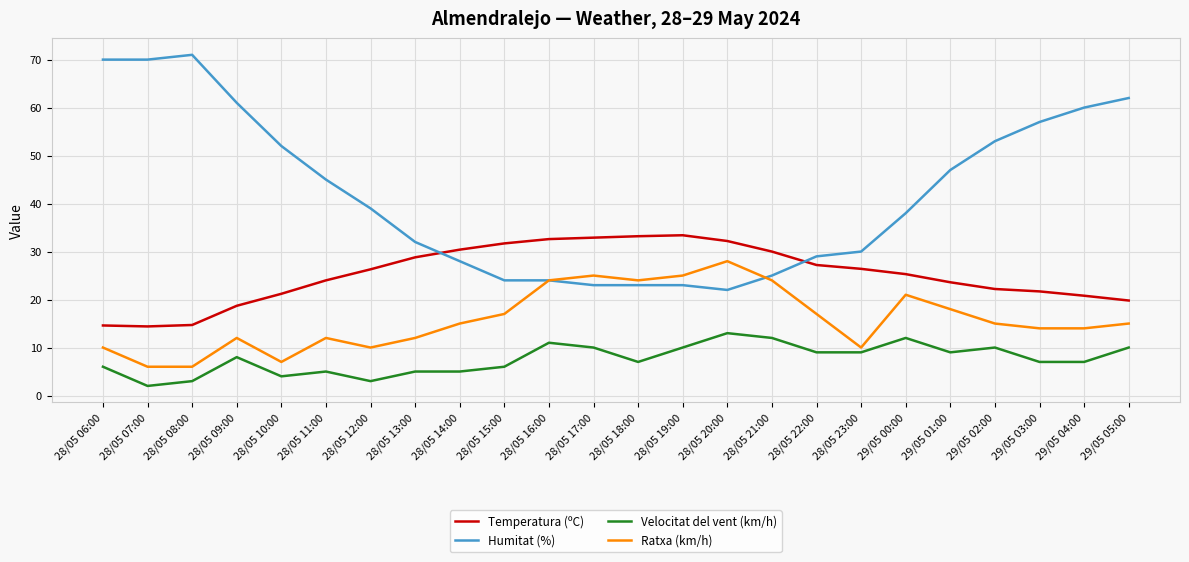

Which category has the highest value in the Ratxa (km/h) series?

28/05 20:00